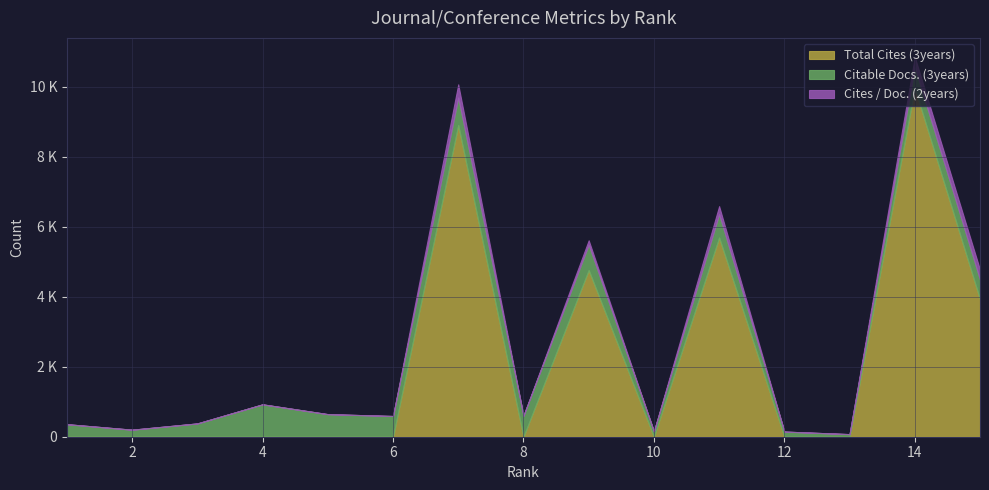

The Cites / Doc. (2years) series shows 378 at 7. True or false?

True